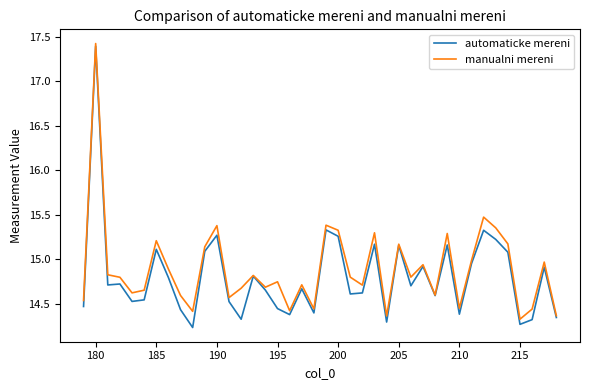

What is the greatest value displayed?

17.4